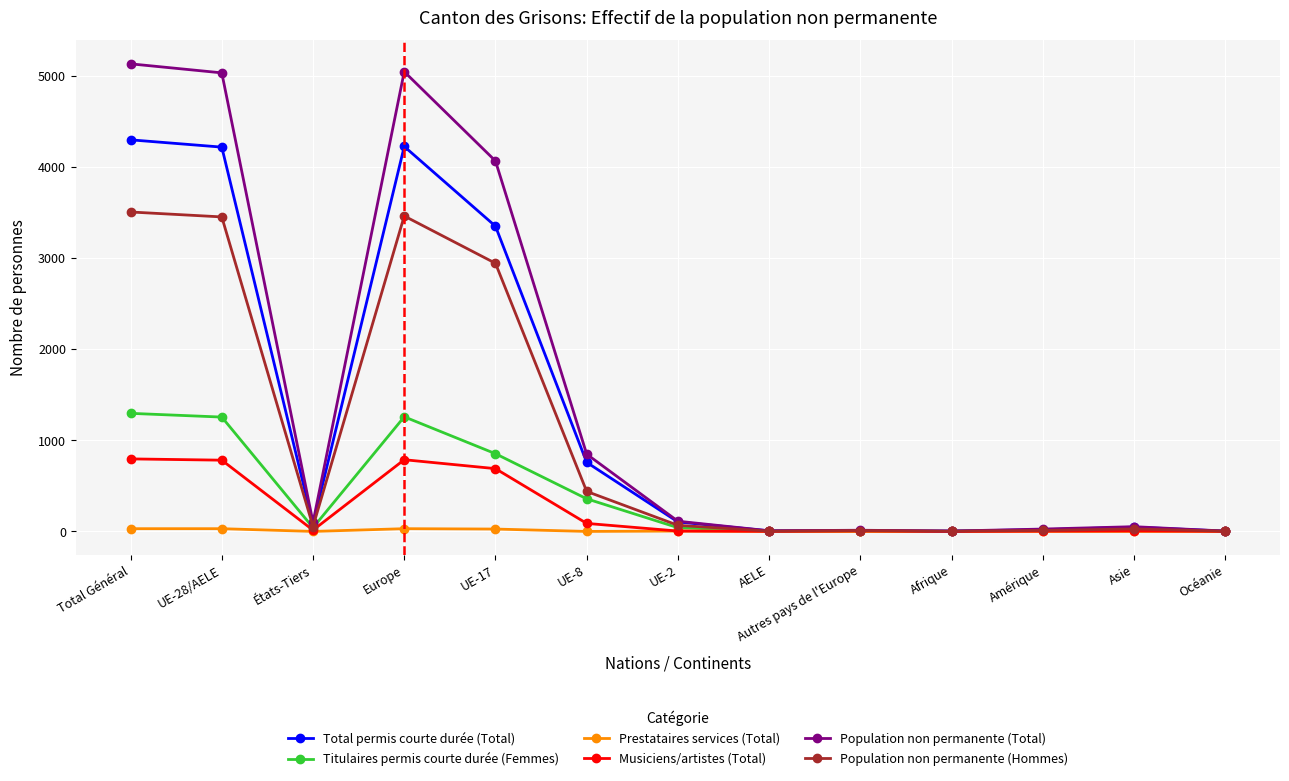

Which series has the largest total across all categories?

Population non permanente (Total)